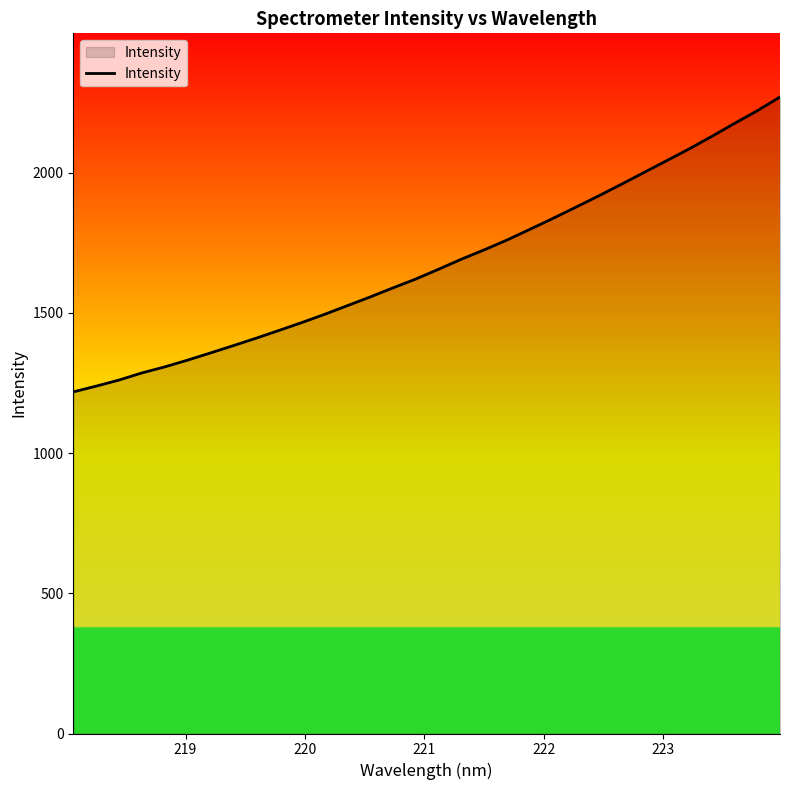

What is the difference between the maximum and minimum values?

1052.0